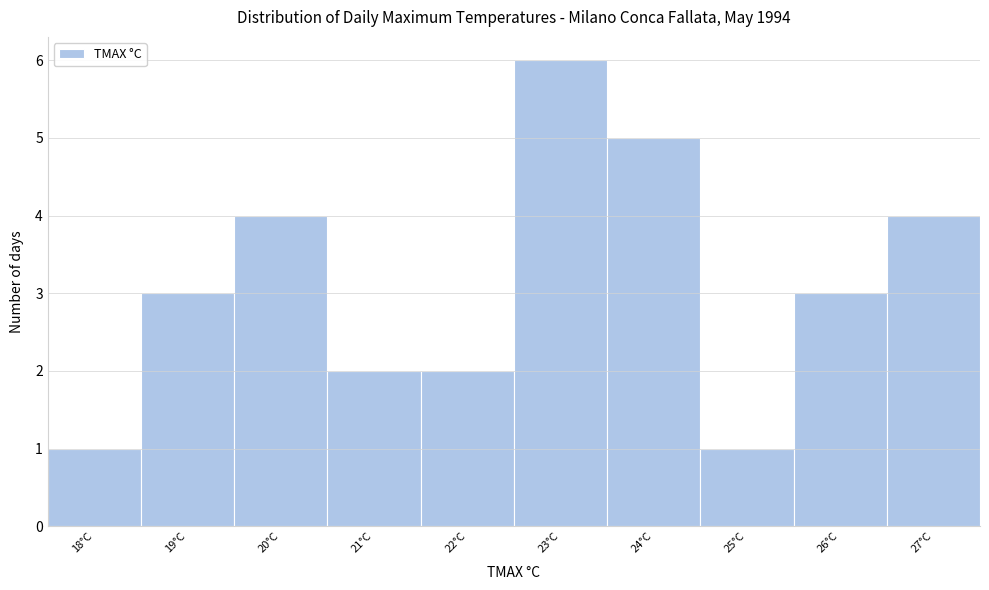

How tall is the bar that spans 18.5 to 19.5 on the x-axis? The values are not printed on the chart, so give them approximately, as read against the axis.

3